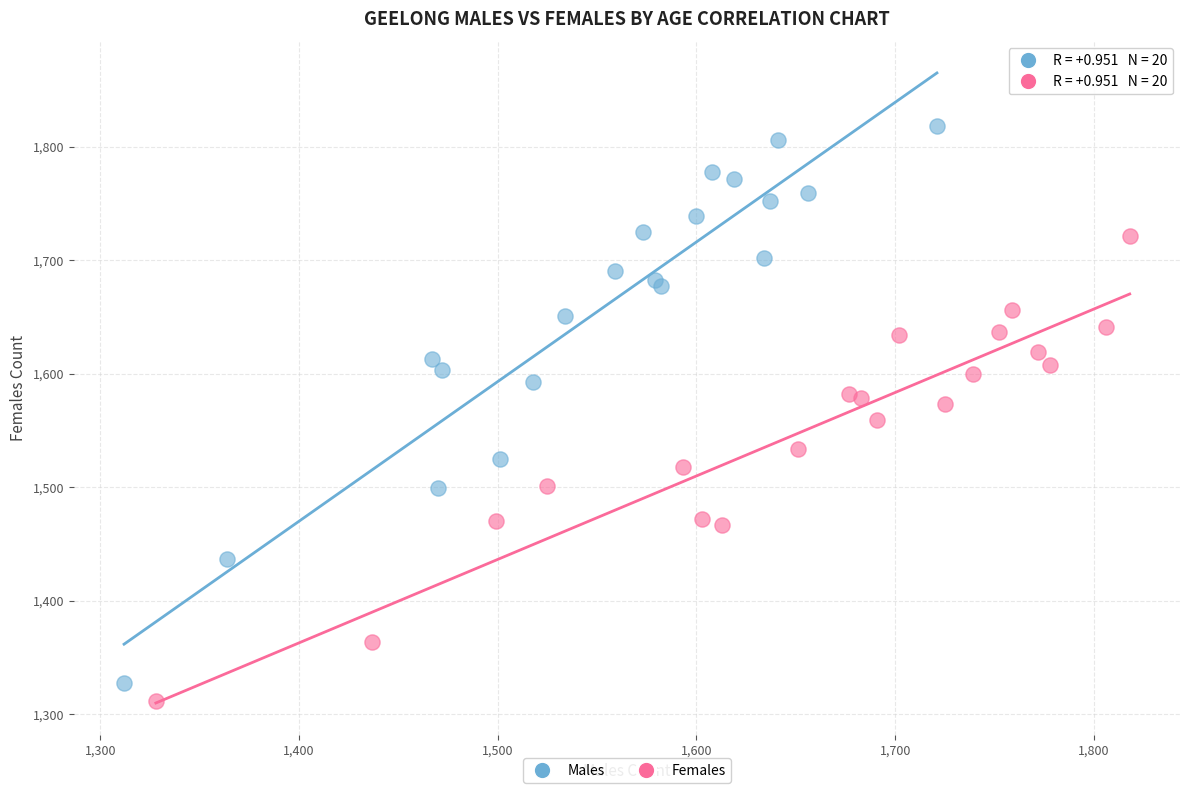

Which series has the largest Y range (max minus min)?

Males